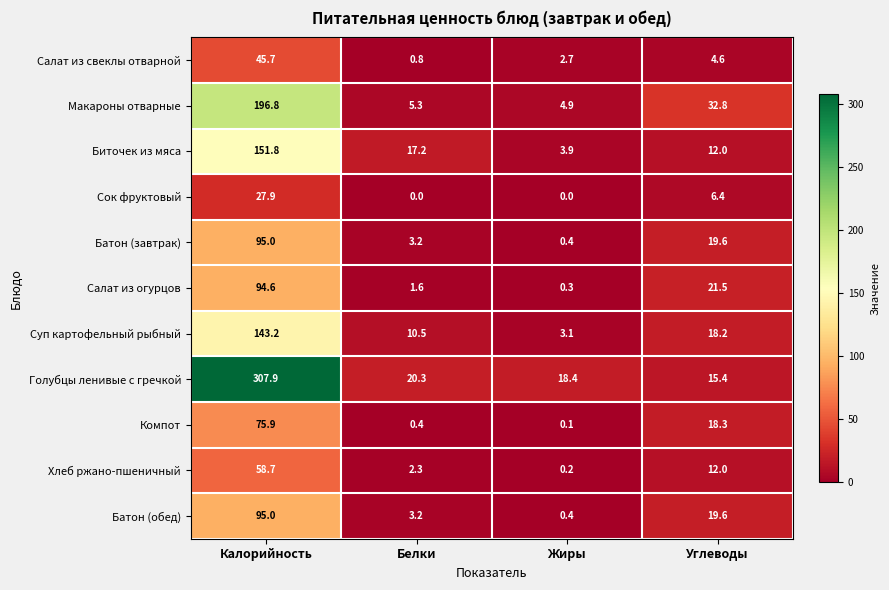

How many values in the Салат из огурцов series are below 21?

2